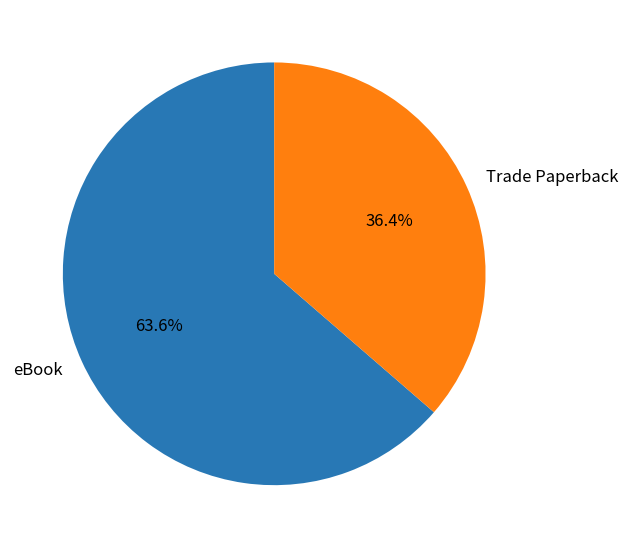

To the nearest percent, what portion does eBook represent?

64%